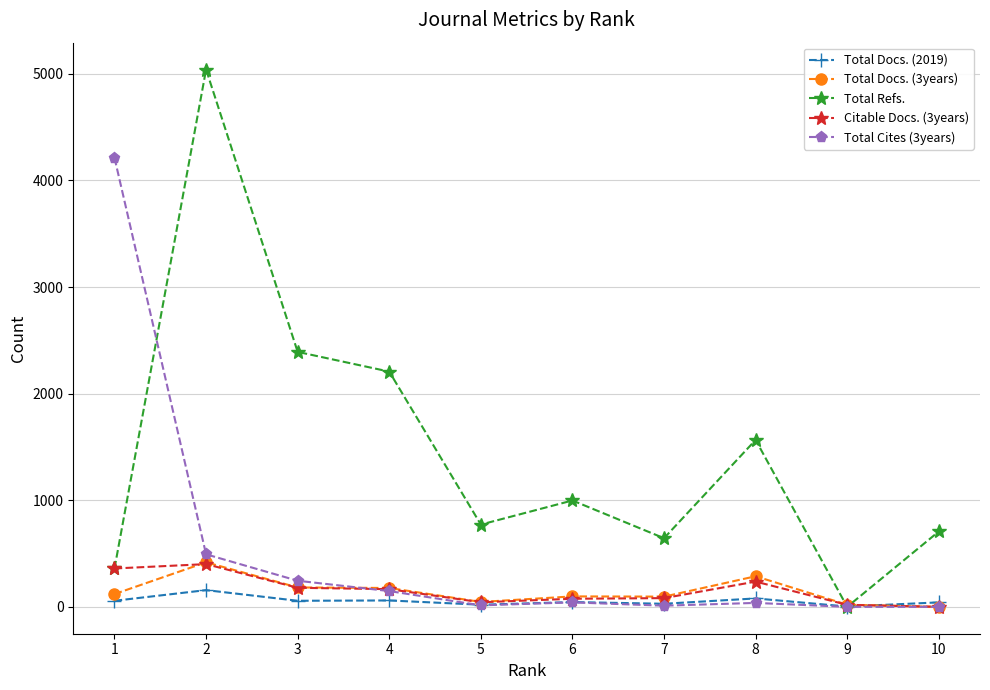

What is the maximum value shown in the chart?

5041